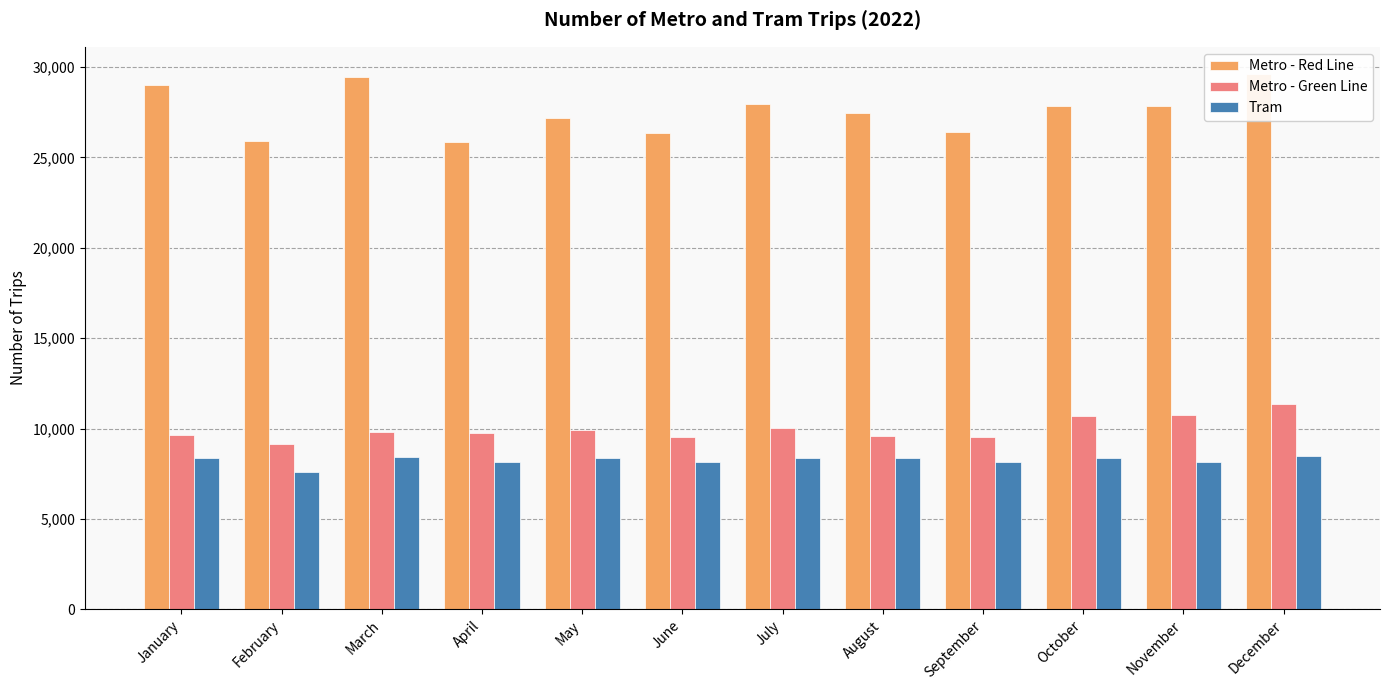

What is the value of the Metro - Green Line bar at the 2nd from the left?

9164